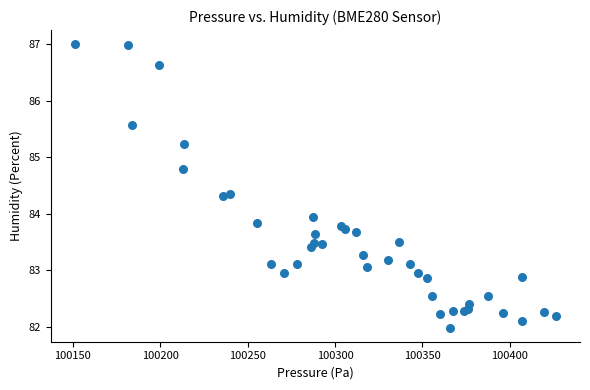

What Y value in the scatter plot is closest to 84?

83.9